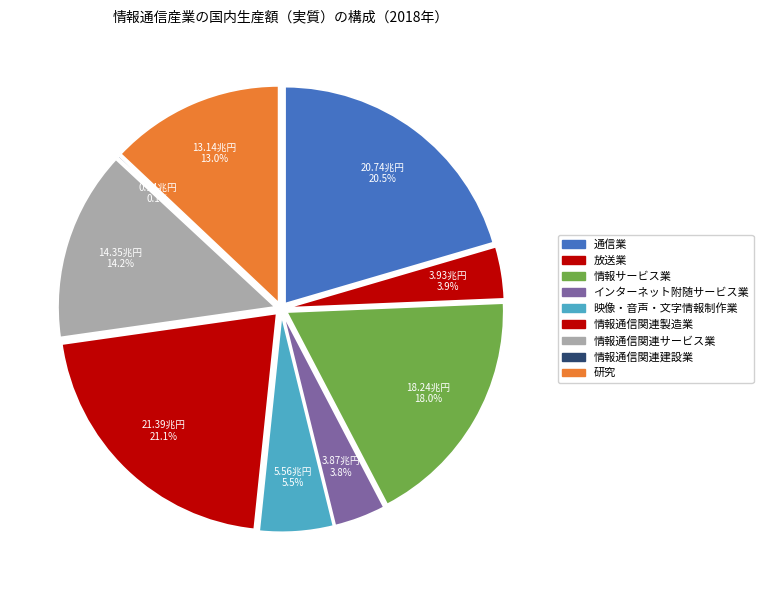

Rank the categories by value from highest to lowest.

情報通信関連製造業, 通信業, 情報サービス業, 情報通信関連サービス業, 研究, 映像・音声・文字情報制作業, 放送業, インターネット附随サービス業, 情報通信関連建設業